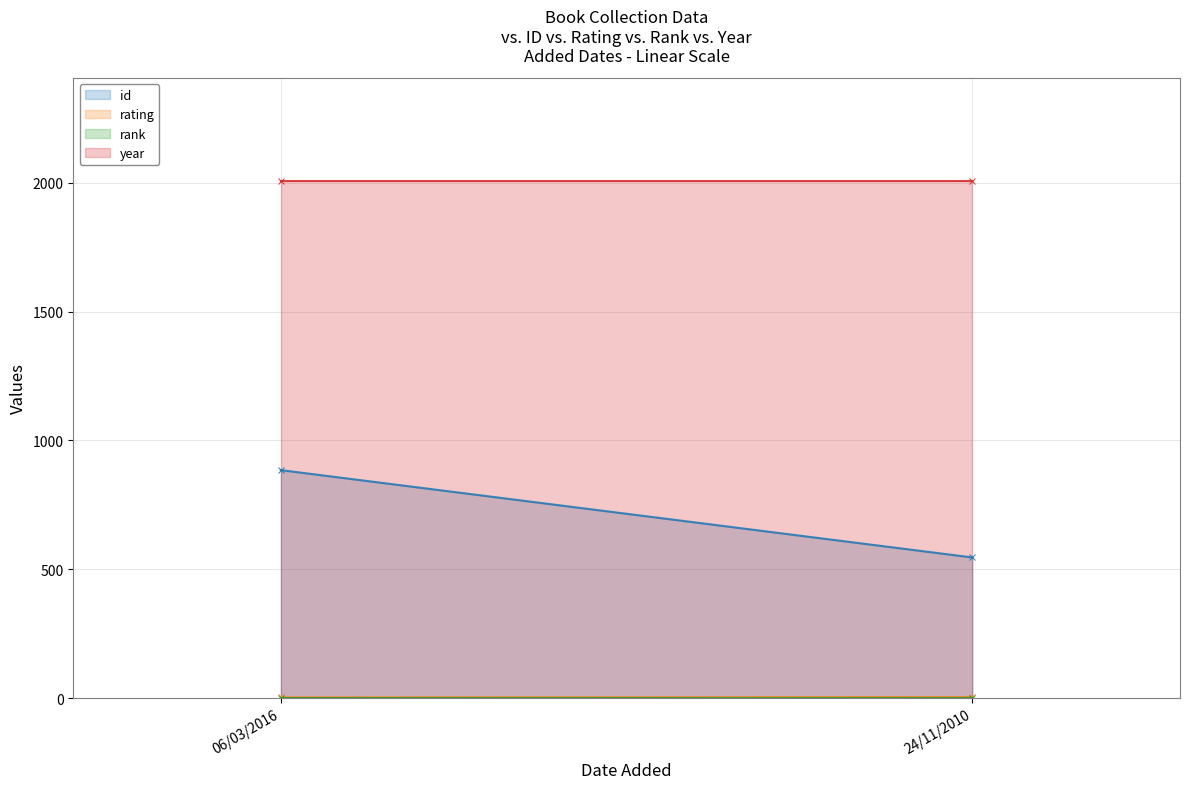

What is the sum of all id values?

1431